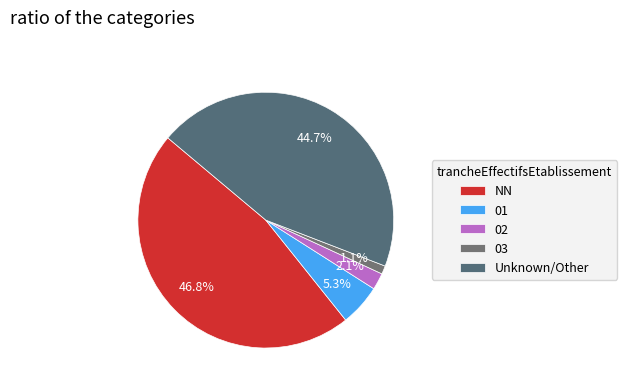

Approximately how many times larger is the value at 02 compared to 01?

0.4